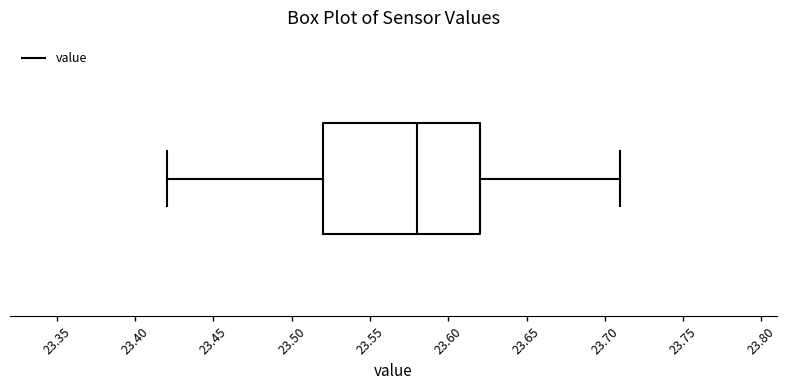

Where does the right whisker of the box end on the x-axis? The values are not printed on the chart, so give them approximately, as read against the axis.

23.71